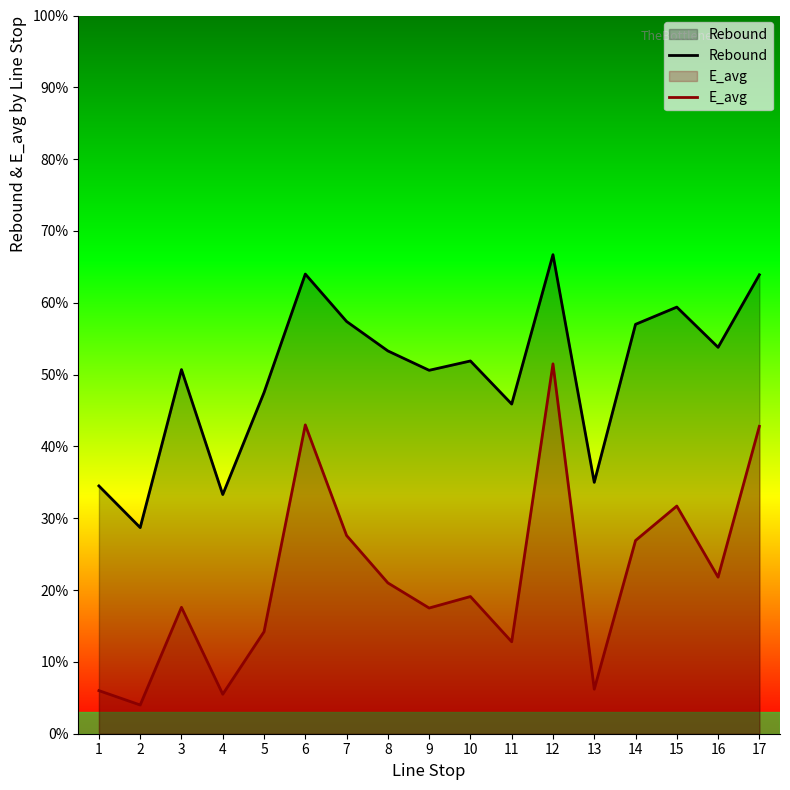

What is the spread (max minus min) of values at 3?

33.1